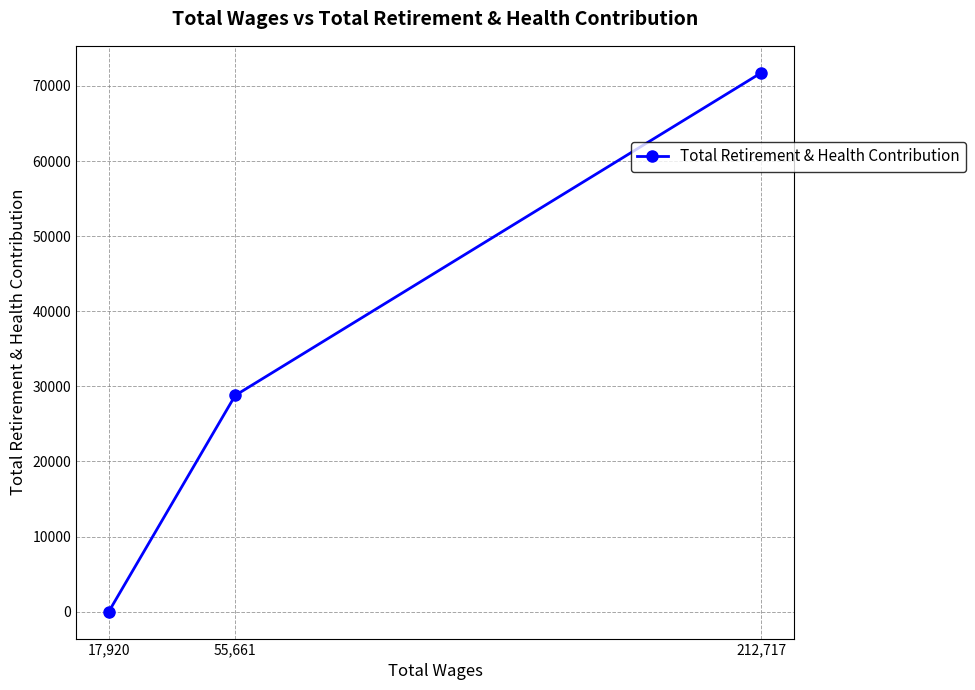

What is the maximum value shown in the chart?

71756